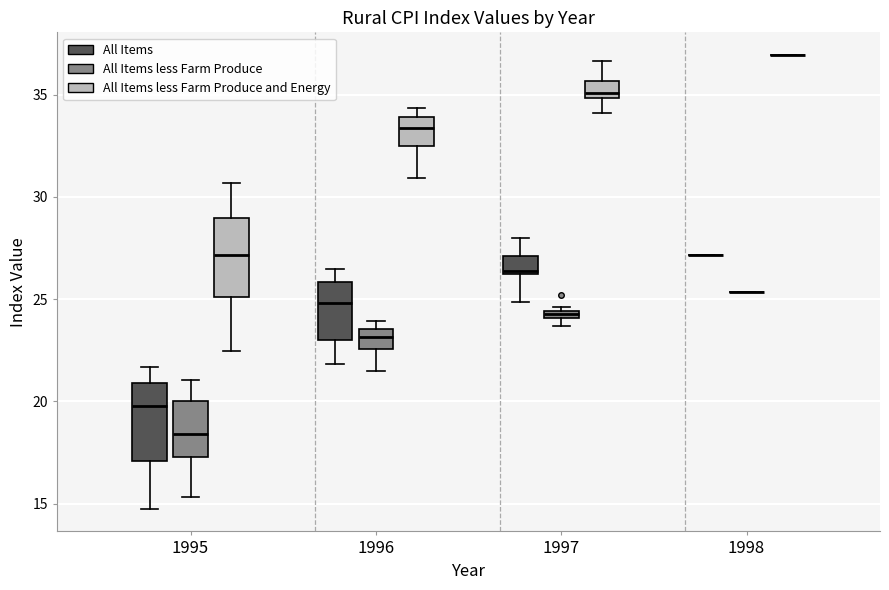

Where is the upper edge of the box for 1996 (All Items less Farm Produce) on the y-axis? The values are not printed on the chart, so give them approximately, as read against the axis.

23.5